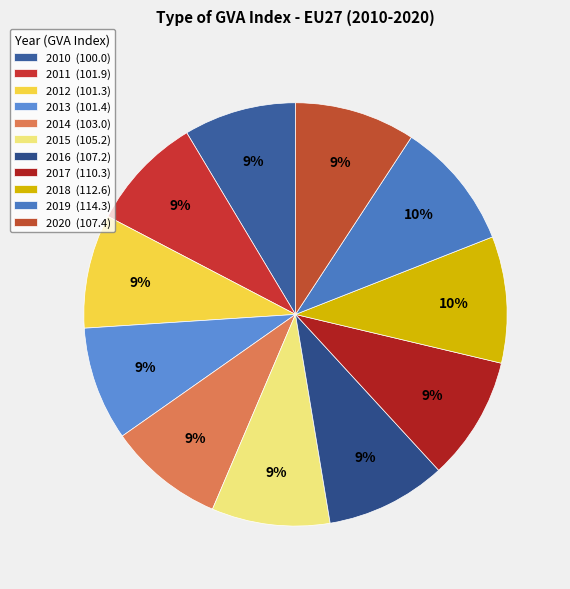

How many slices are in this pie chart?

11